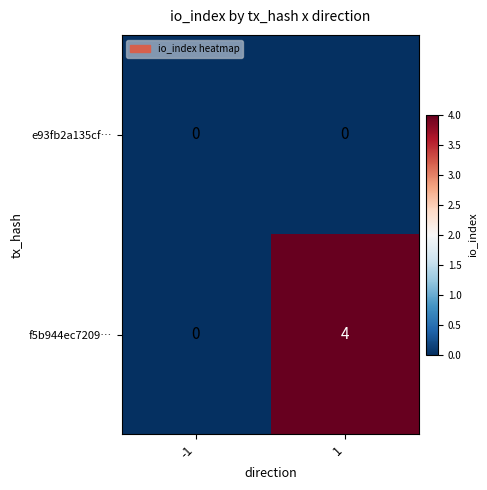

Reading left to right, what are all the values shown in this chart?

e93fb2a135cf…: 0	0
f5b944ec7209…: 0	4